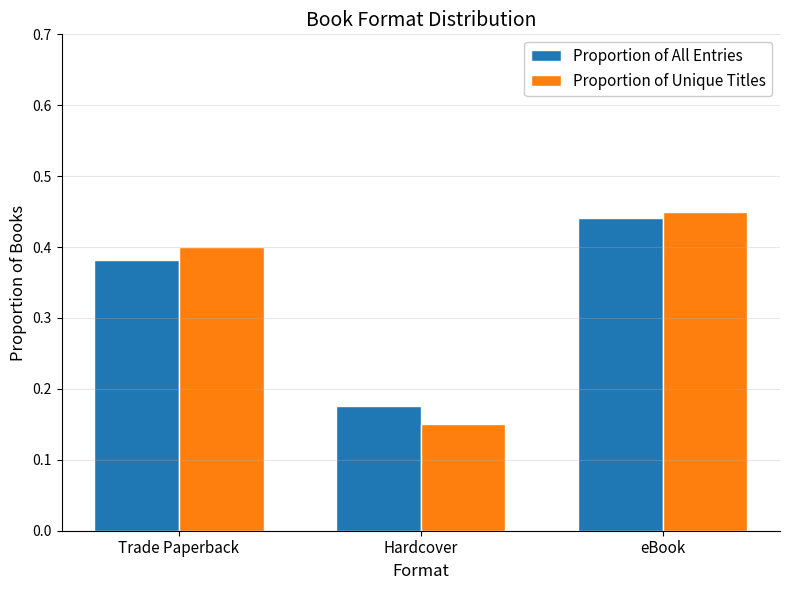

Which label corresponds to the smallest value in the chart?

Hardcover